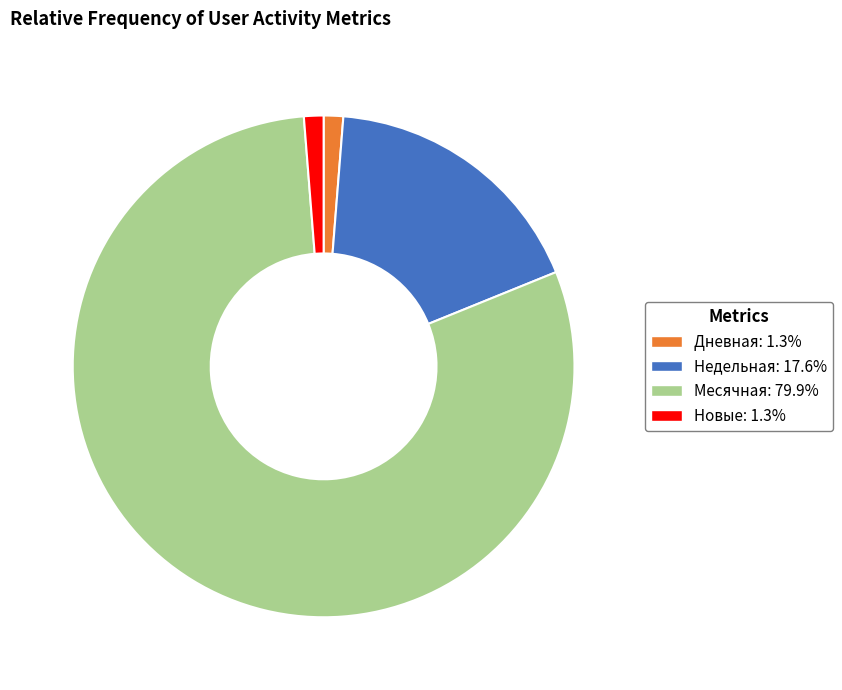

Is there any slice that represents more than half of the pie?

Yes